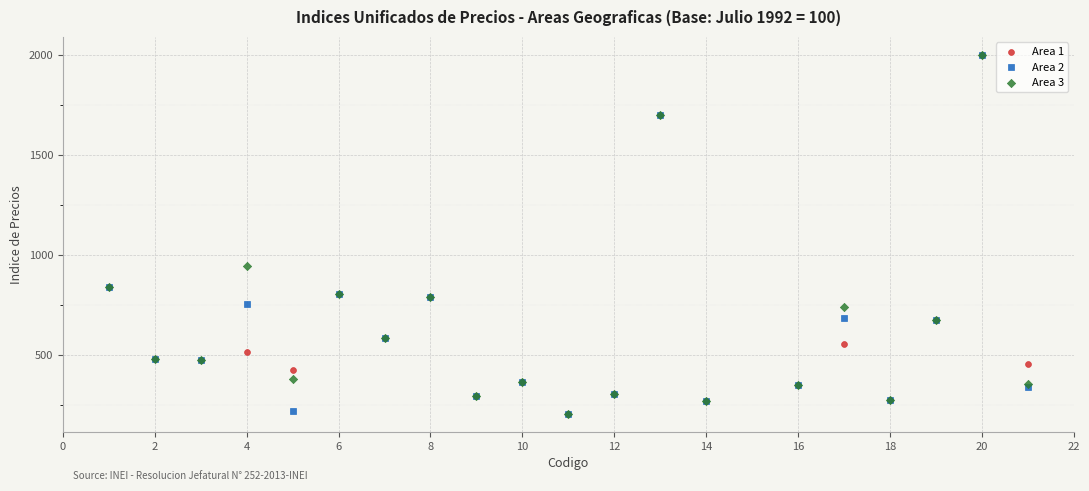

Across all series, what Y value is closest to 1103?

945.9